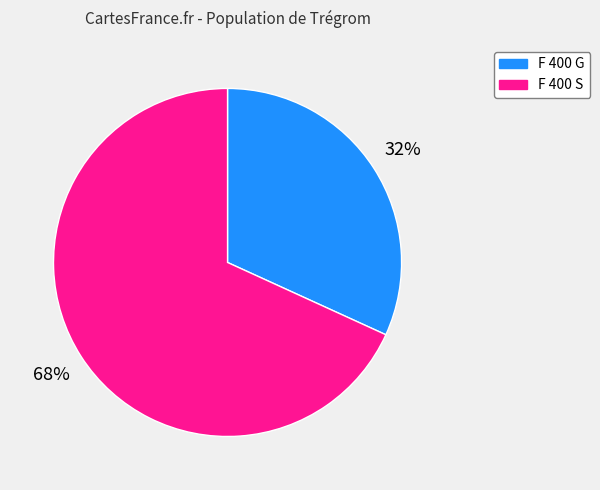

To the nearest percent, what percentage of the pie is F 400 S?

68%